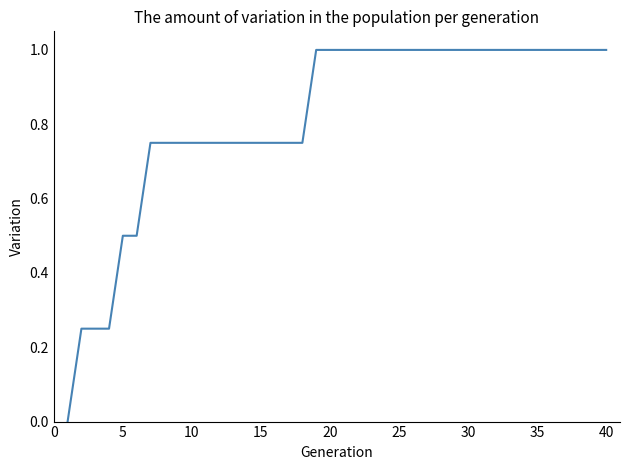

What is the difference between the maximum and minimum values?

1.0